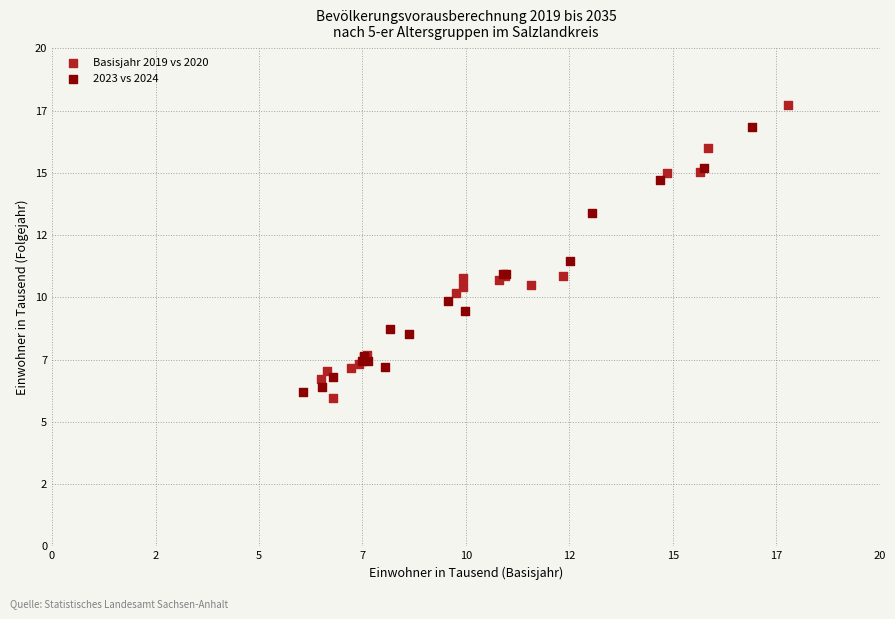

Which series reaches the minimum Y coordinate?

Basisjahr 2019 vs 2020